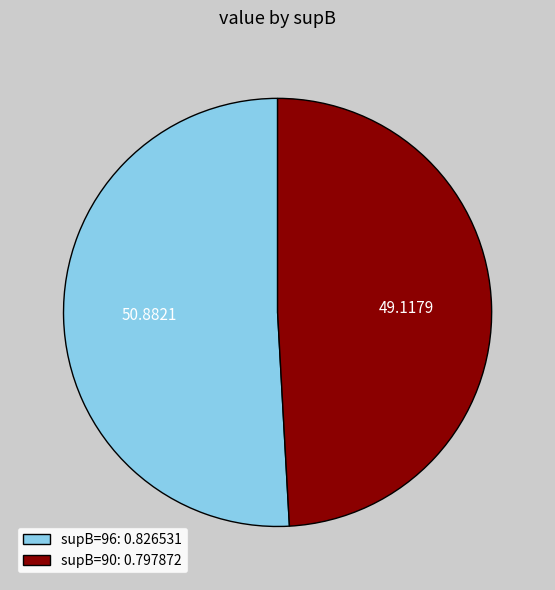

Is the sum of supB=90: 0.797872 and supB=96: 0.826531 greater than half?

Yes